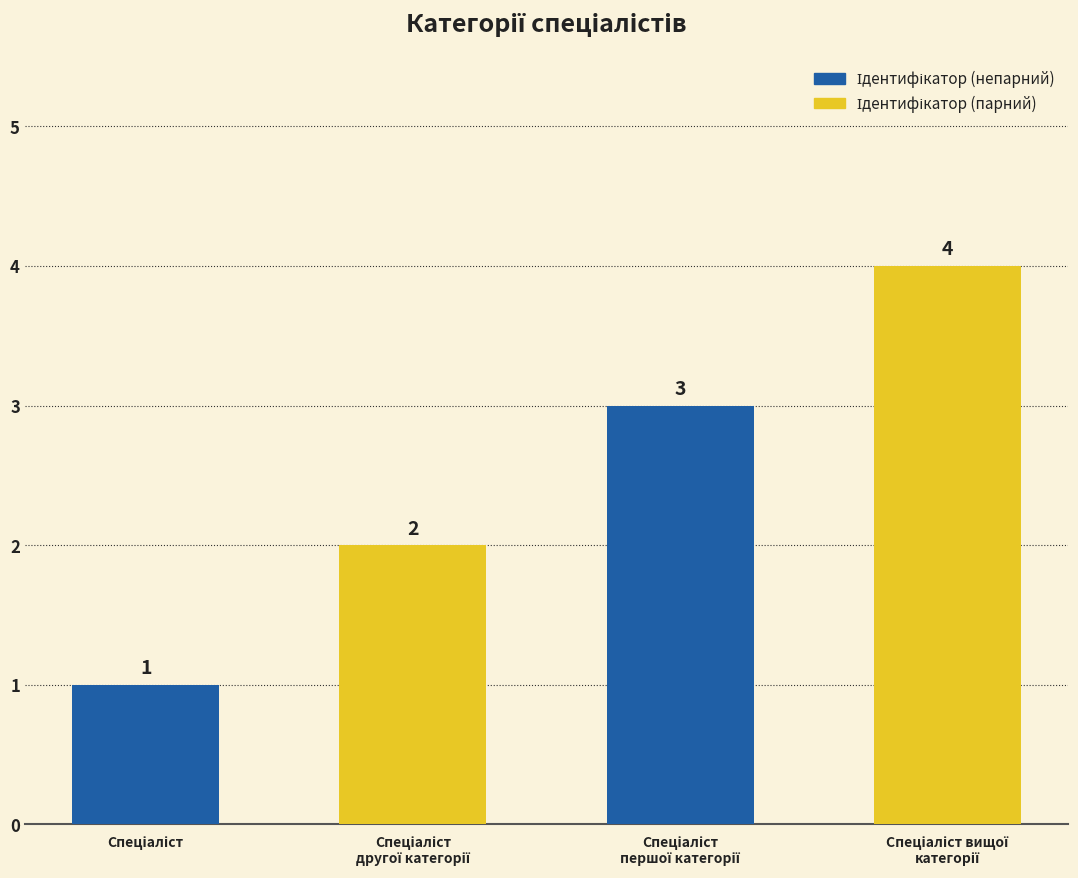

What is the value of the 1st bar from the left?

1